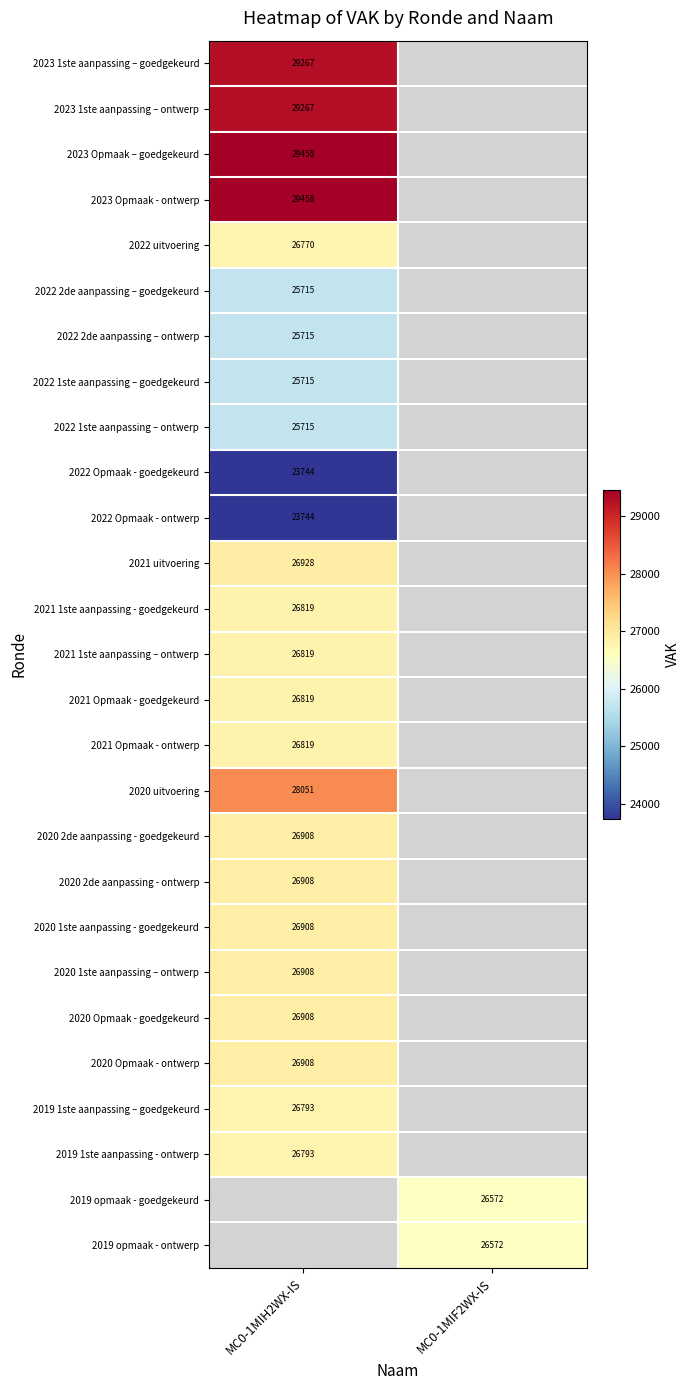

Is it true that 2022 1ste aanpassing – ontwerp equals 17534 at MC0-1MIH2WX-IS?

False